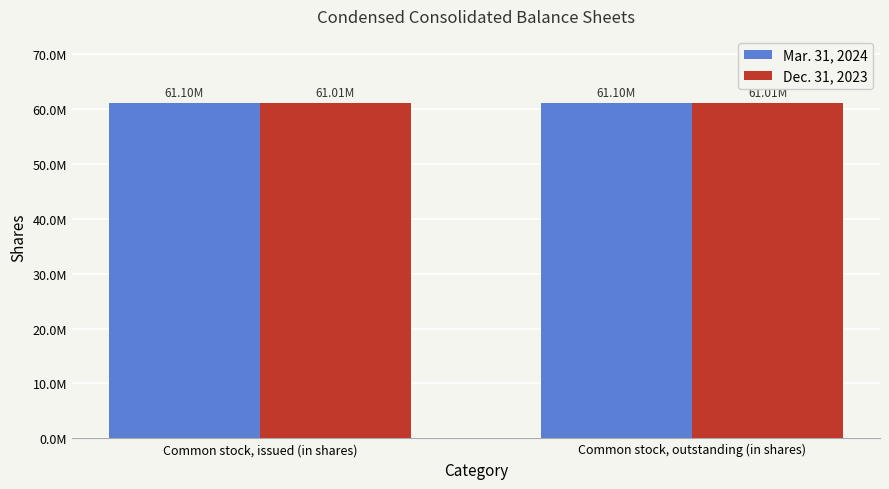

What is the label of the 2nd bar from the left?

Common stock, outstanding (in shares)